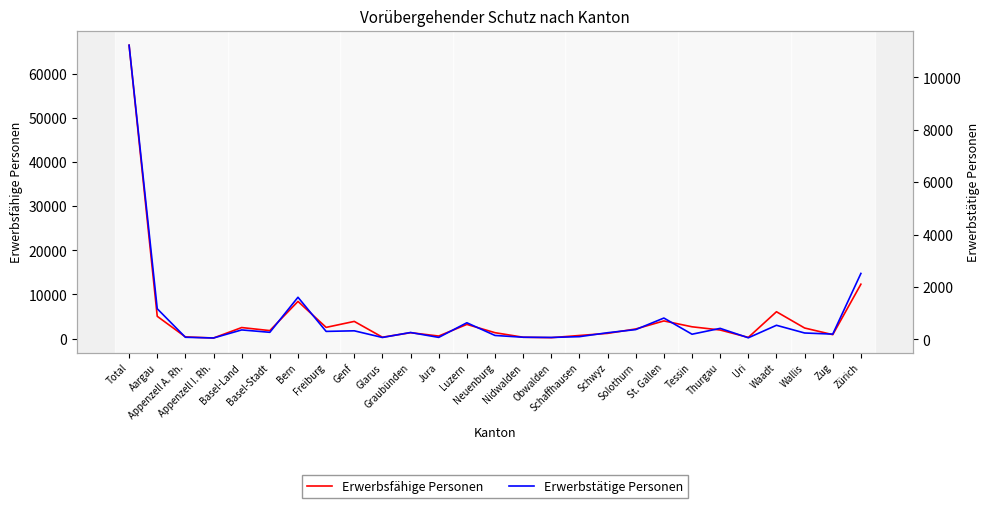

What is the difference between the Erwerbstätige Personen values at Total and Basel-Stadt?

10953